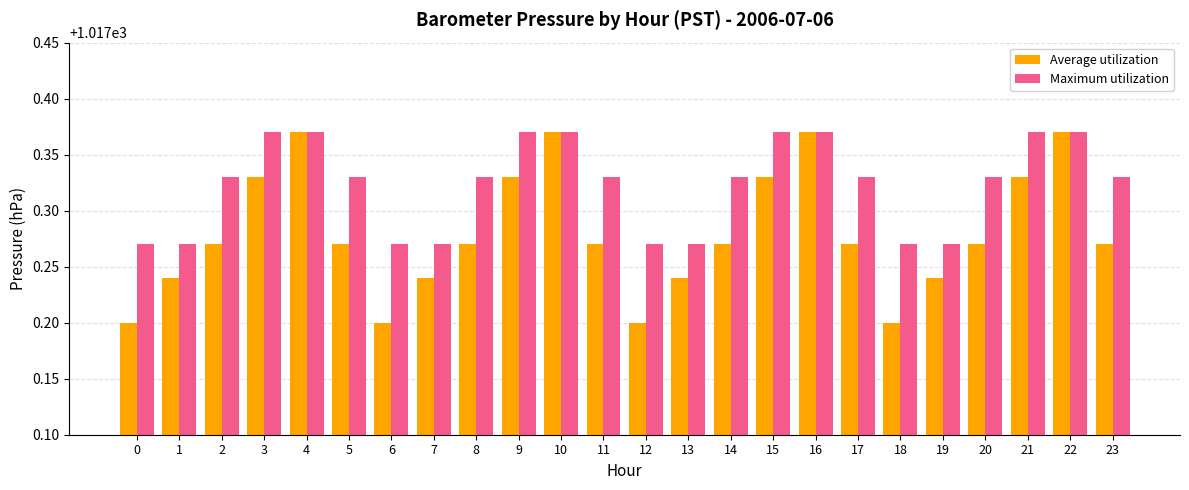

The value of Average utilization at 14 is 626.1. True or false?

False